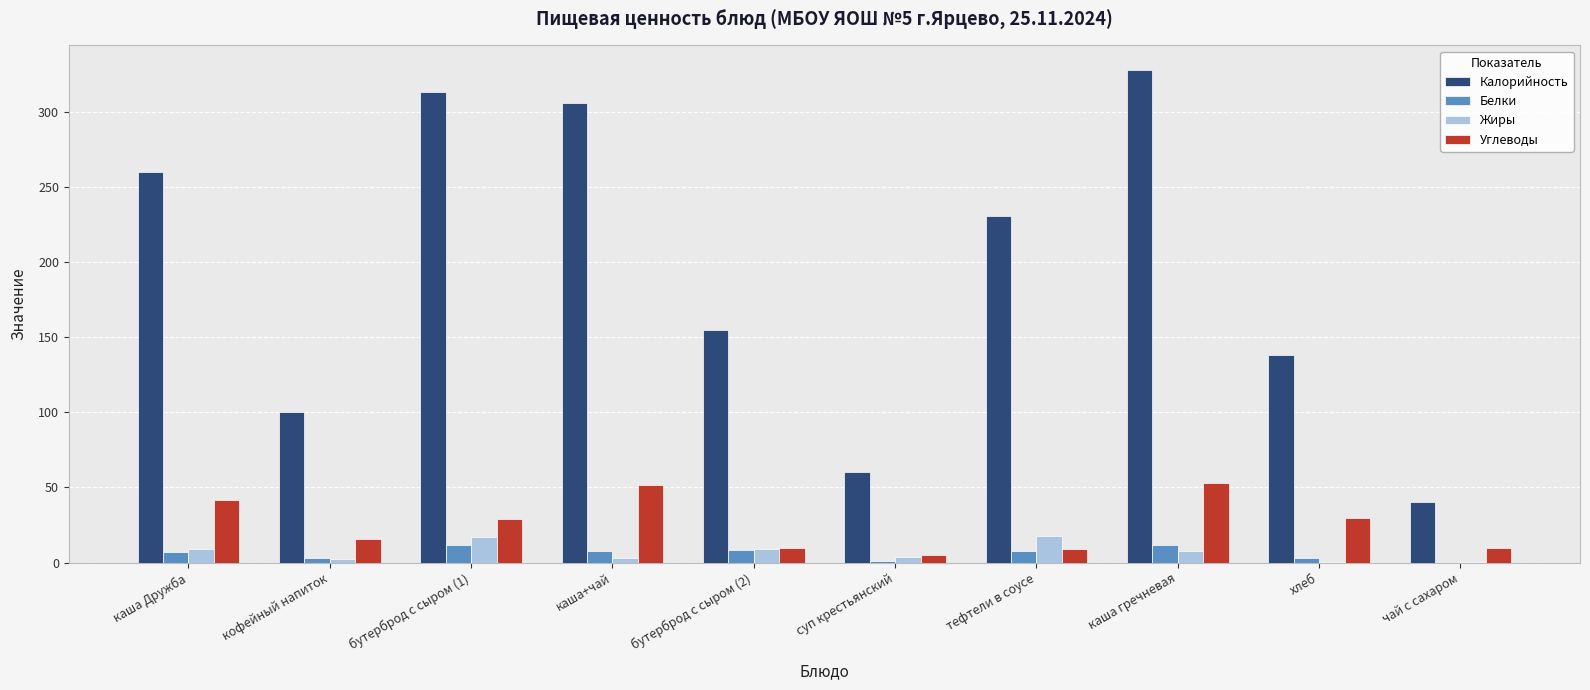

How many categories are shown in the chart?

10